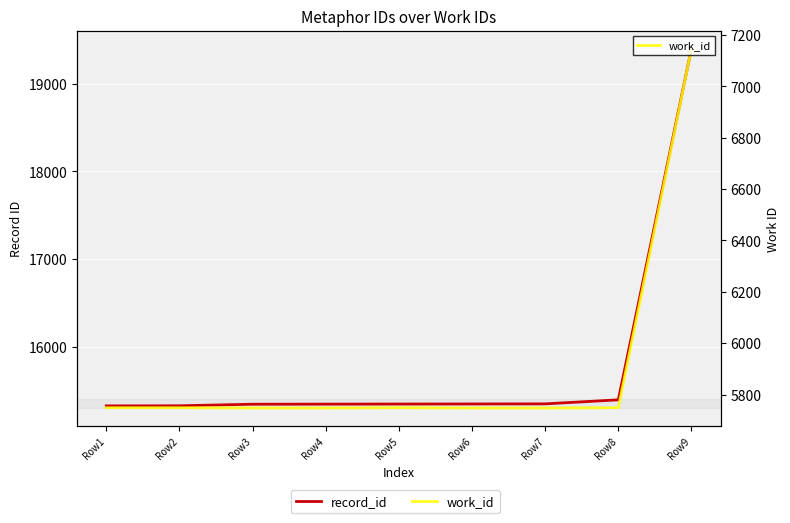

Read the work_id value at Row8, to the nearest 50.

5750